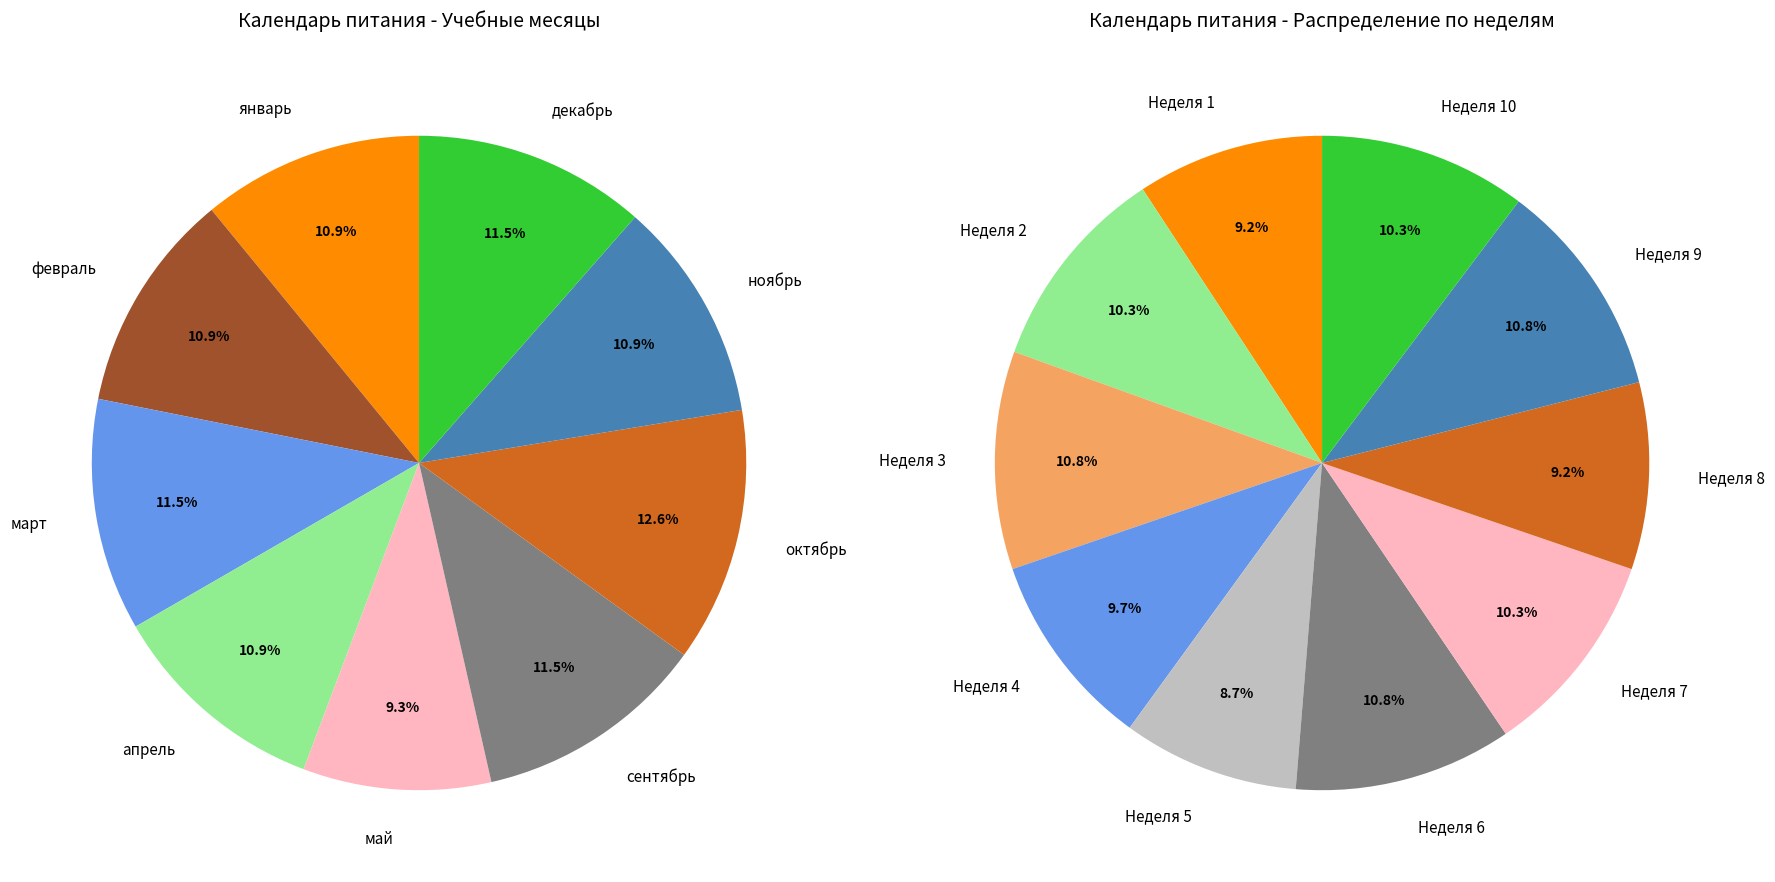

Is there any slice that represents more than half of the pie?

No